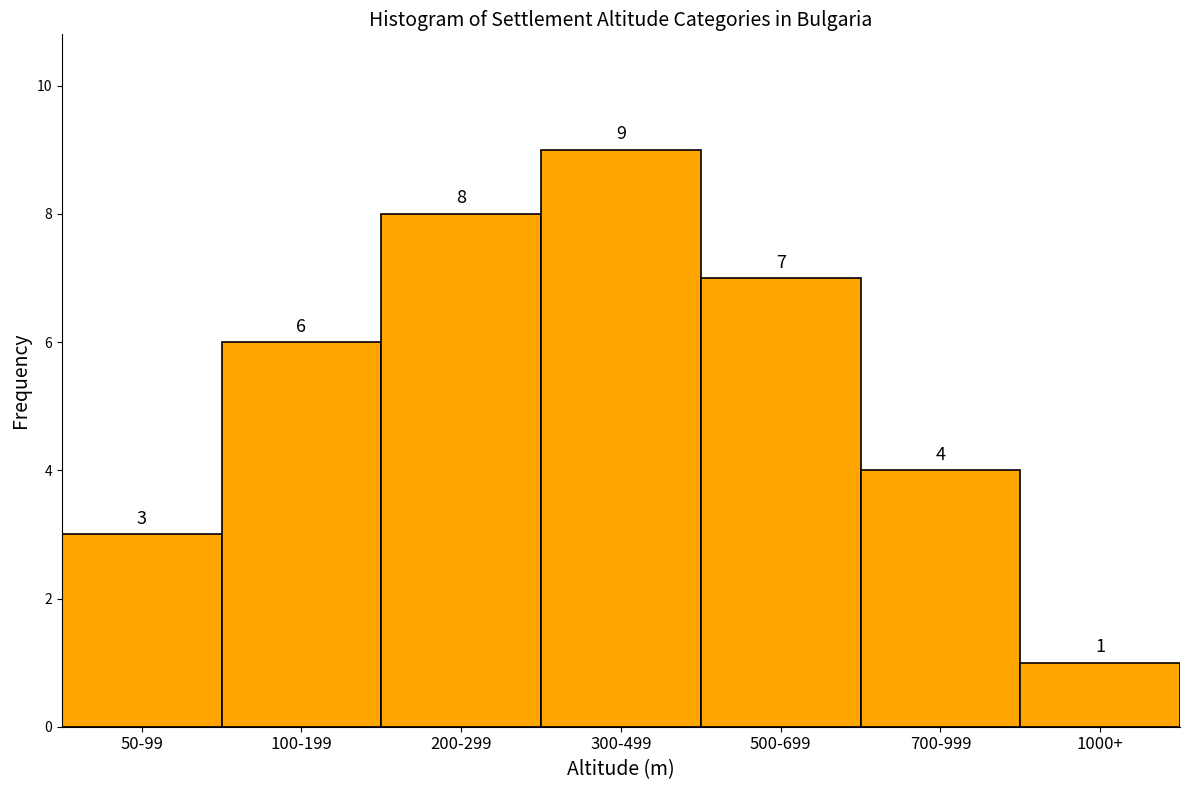

Reading left to right, list all the values displayed in this chart.

50-99=3	100-199=6	200-299=8	300-499=9	500-699=7	700-999=4	1000+=1